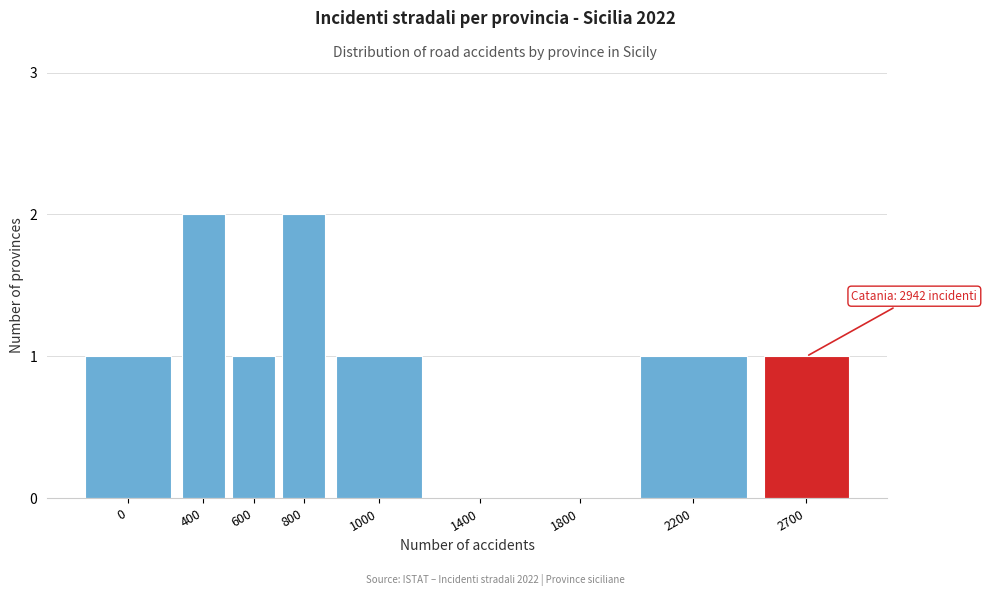

Reading left to right, what are all the values shown in this chart?

0=1	400=2	600=1	800=2	1000=1	1400=0	1800=0	2200=1	2700=1